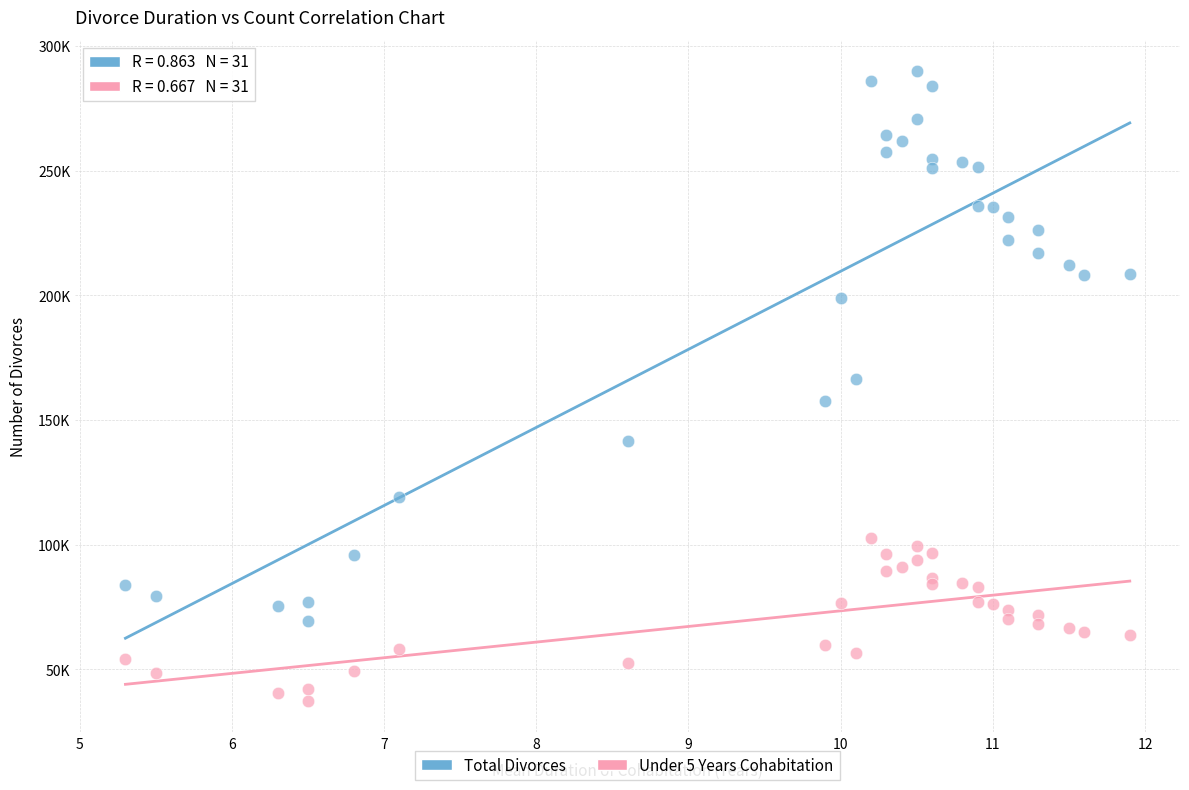

Which series contains the lowest Y value?

Under 5 Years Cohabitation